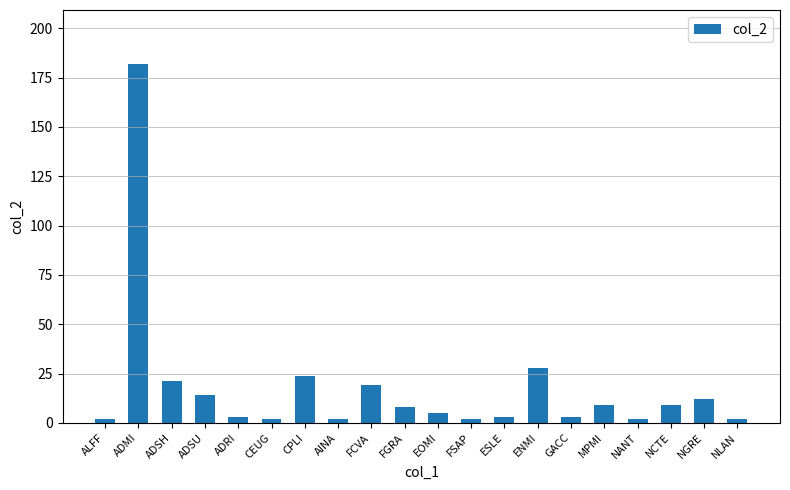

What is the greatest value displayed?

182